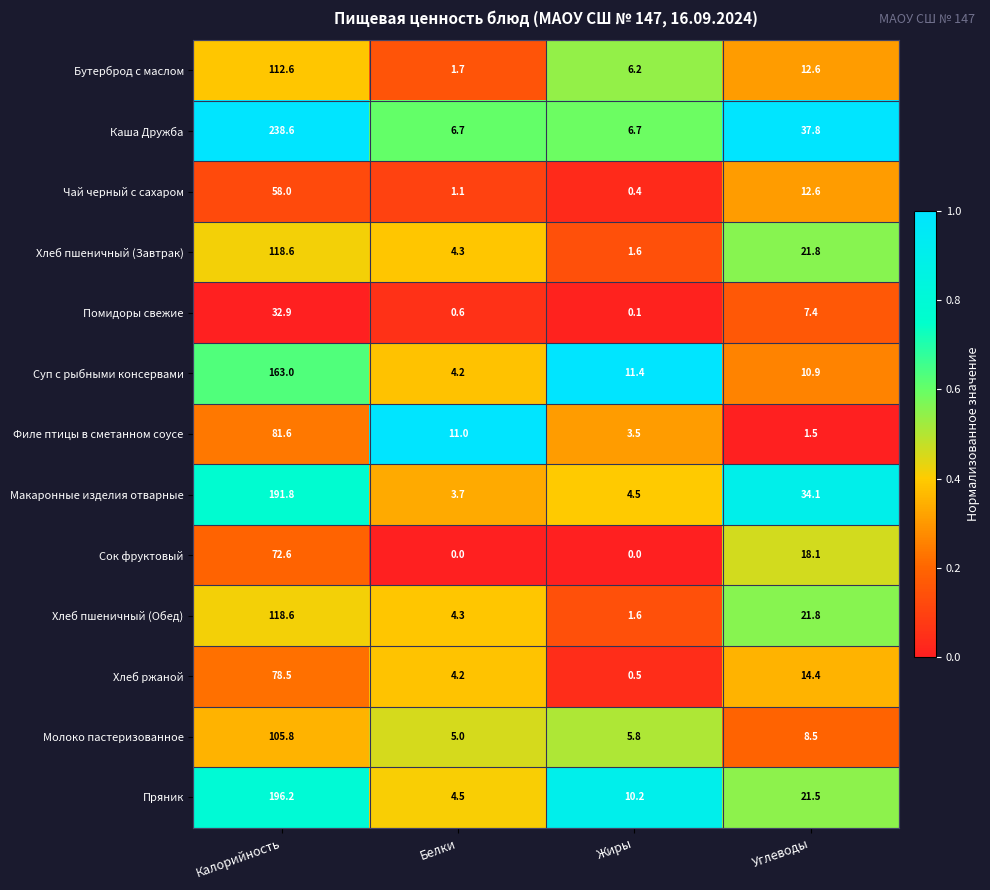

Which label corresponds to the largest value in the chart?

Калорийность